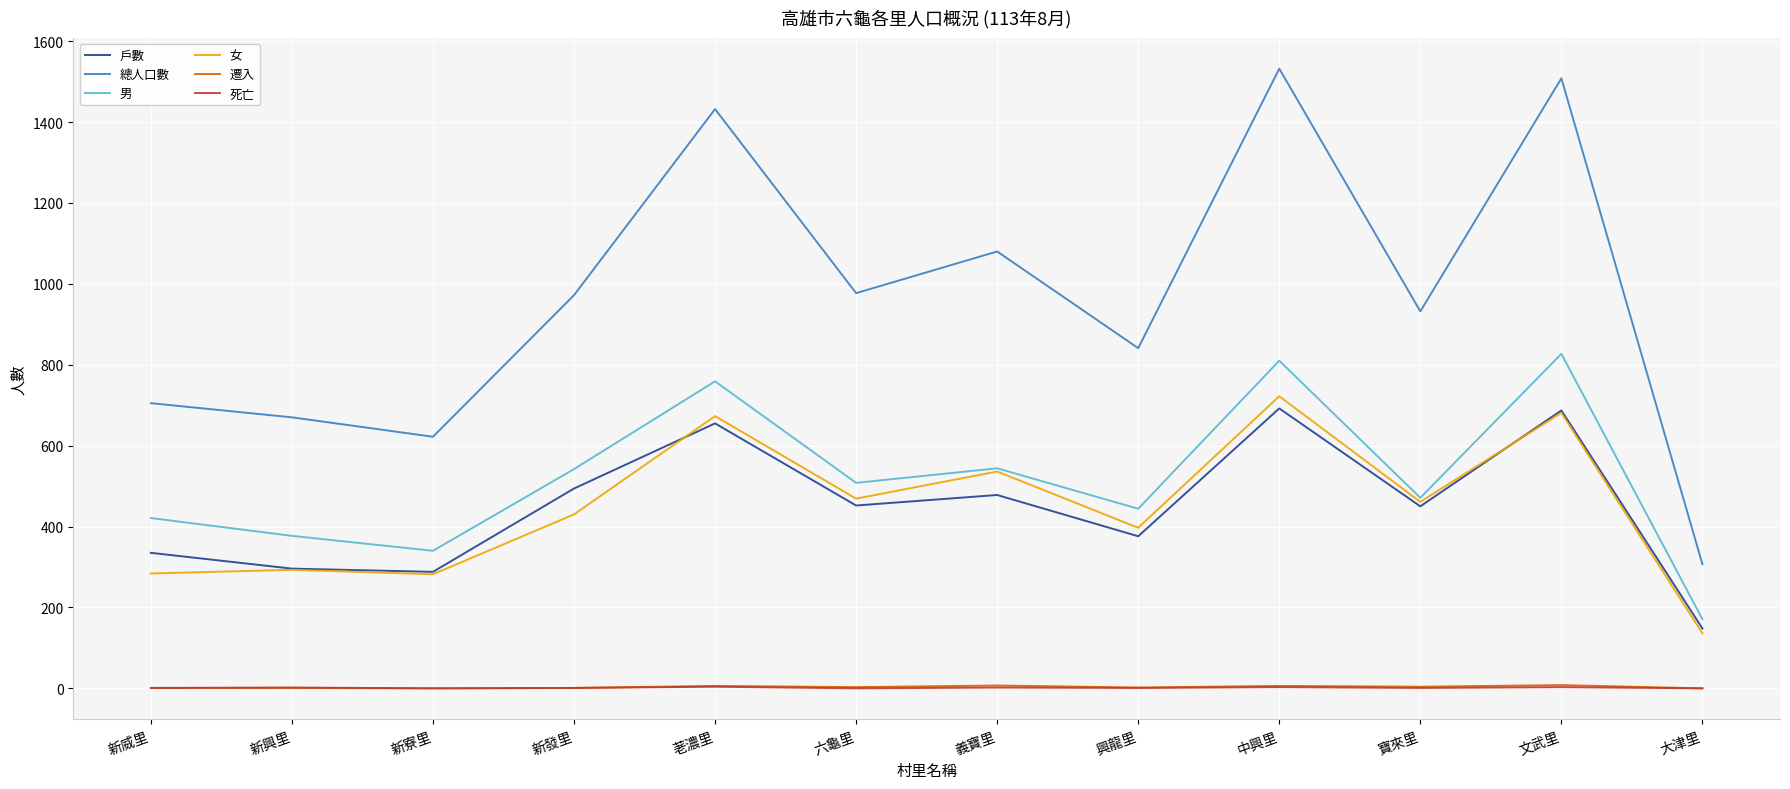

What is the greatest value displayed?

1532